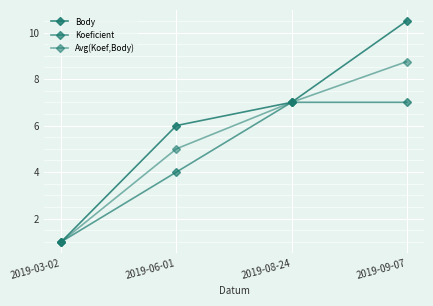

Count the number of categories in the chart.

4